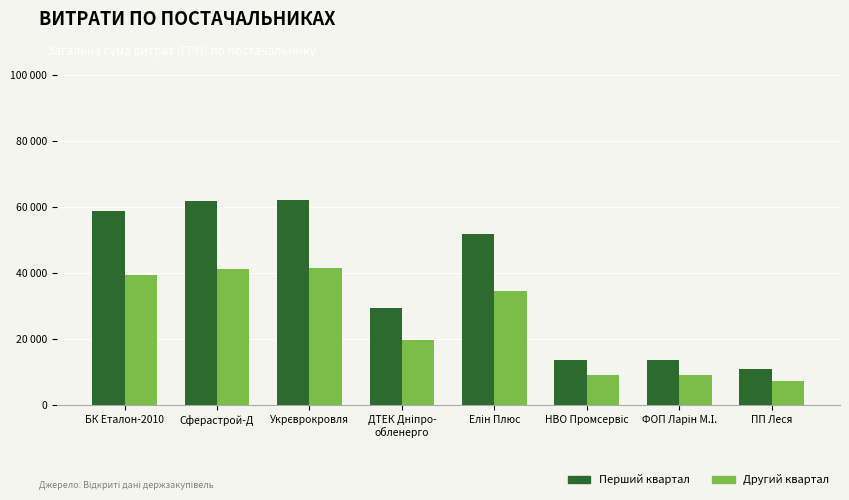

Are the bars grouped side by side (vs. stacked)?

Yes